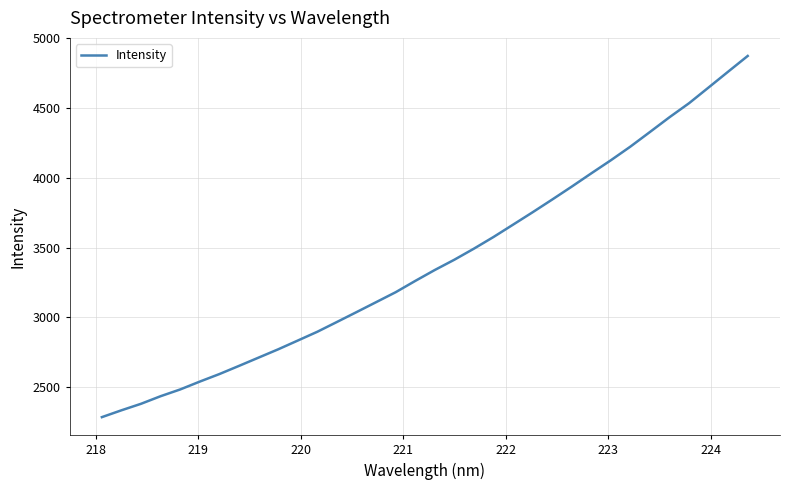

What is the greatest value displayed?

4871.1